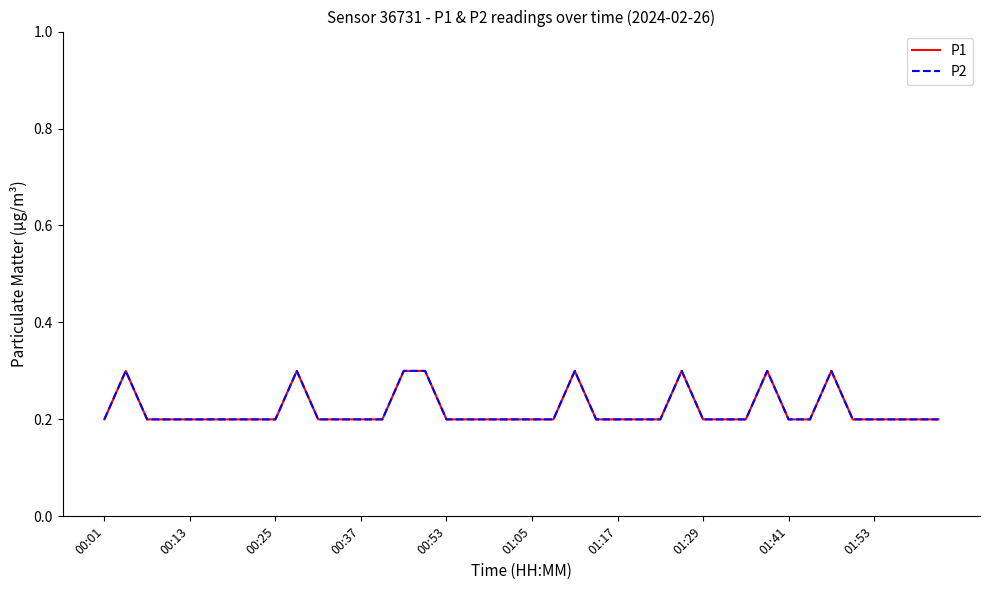

What is the difference between the maximum and minimum values in the P2 series?

0.1